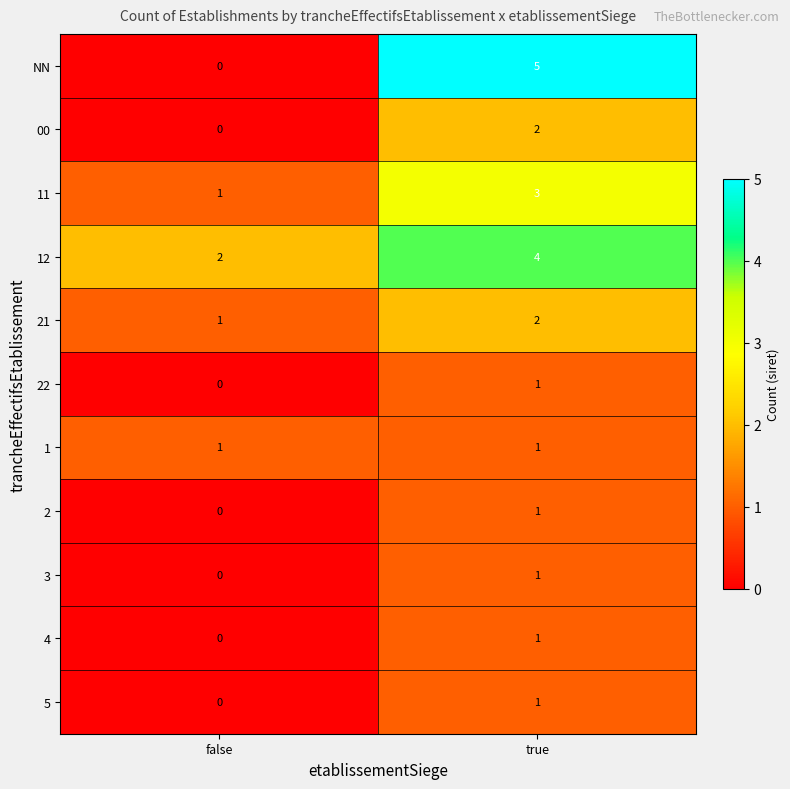

The value of 11 at true is 1. True or false?

False